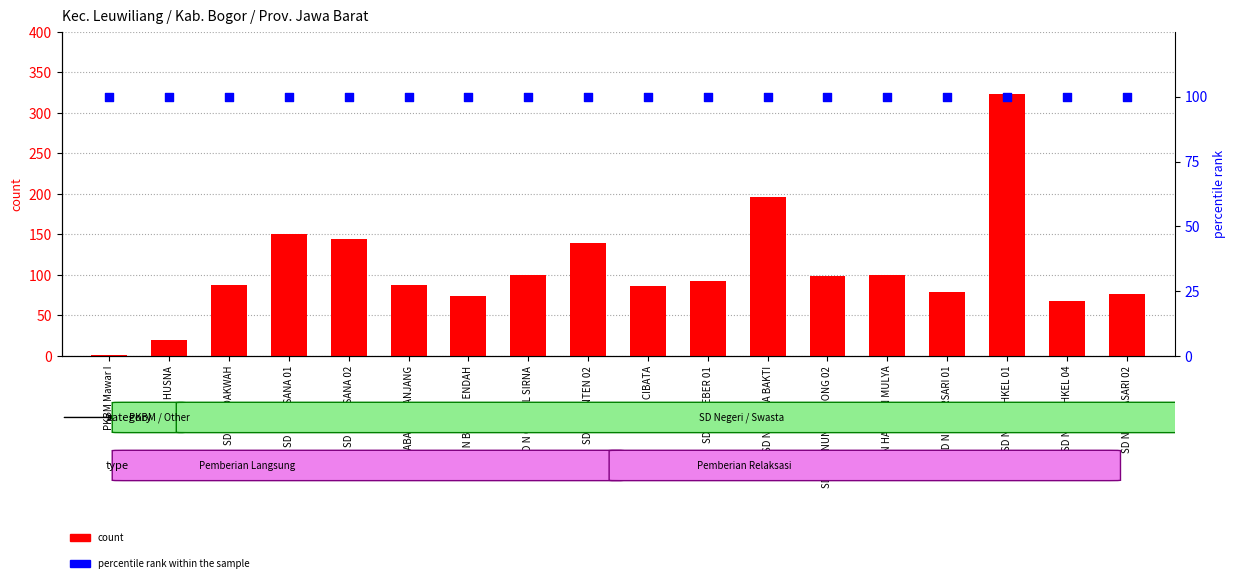

What are all the series names shown in the legend?

count, percentile rank within the sample